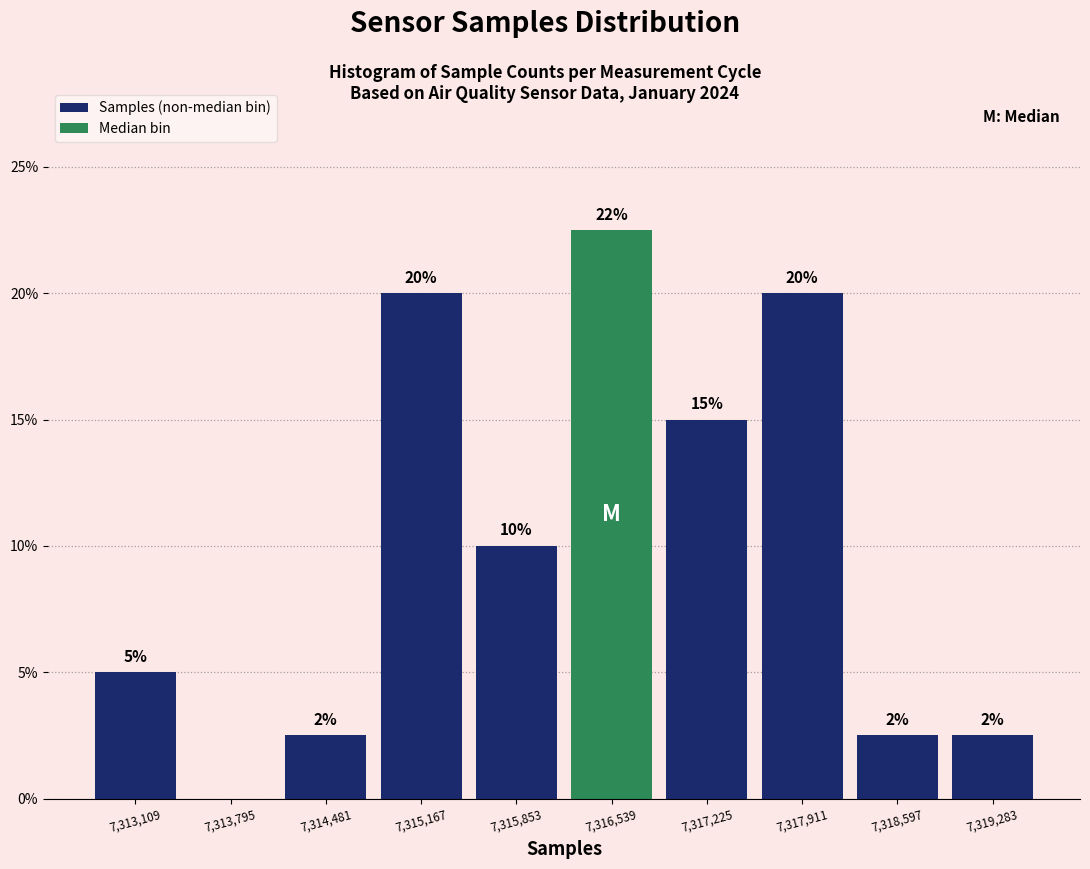

Which range on the x-axis has the tallest bar?

7316200 to 7316900